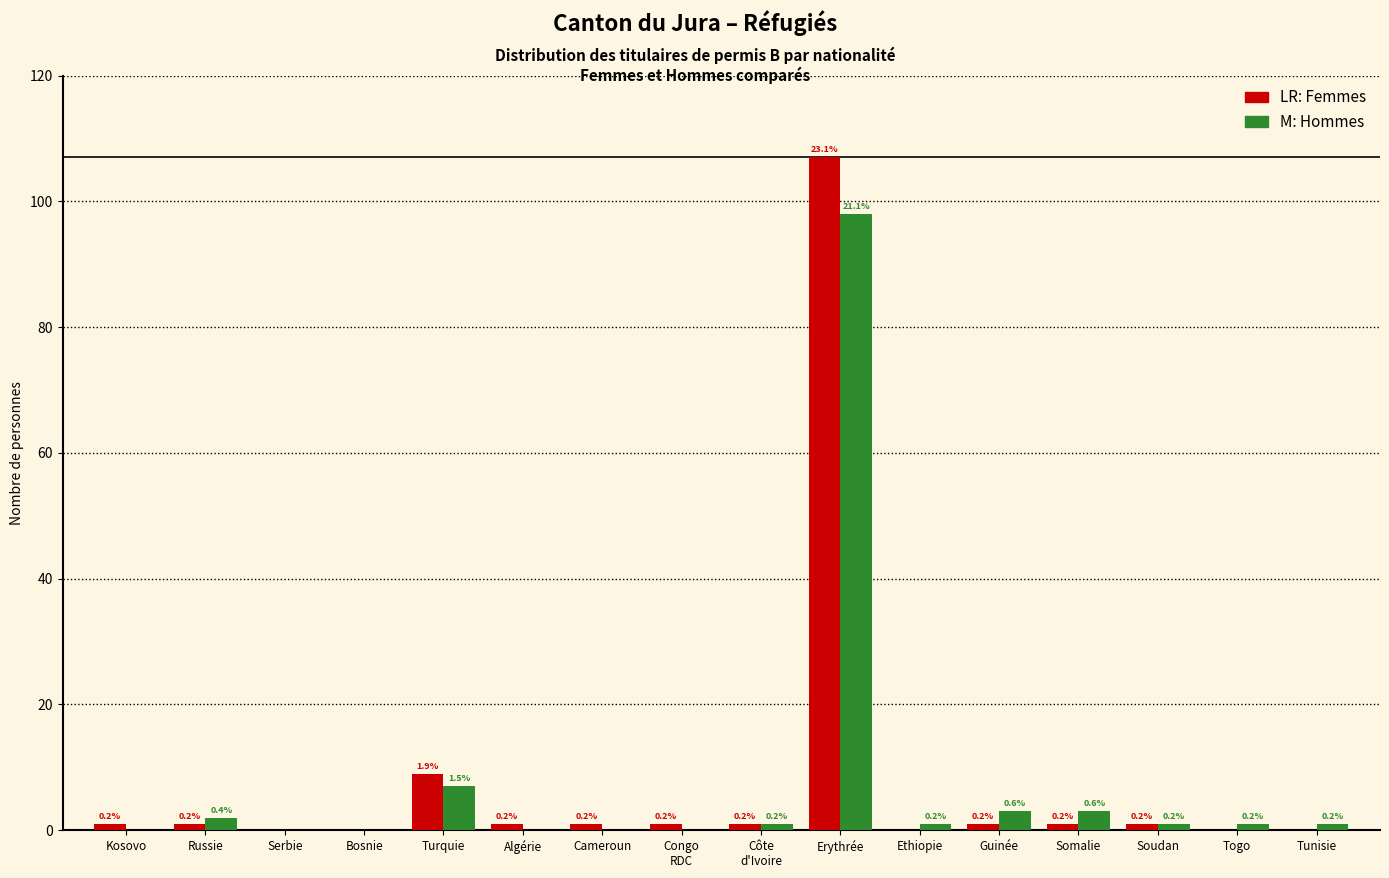

How many groups of bars are there?

16